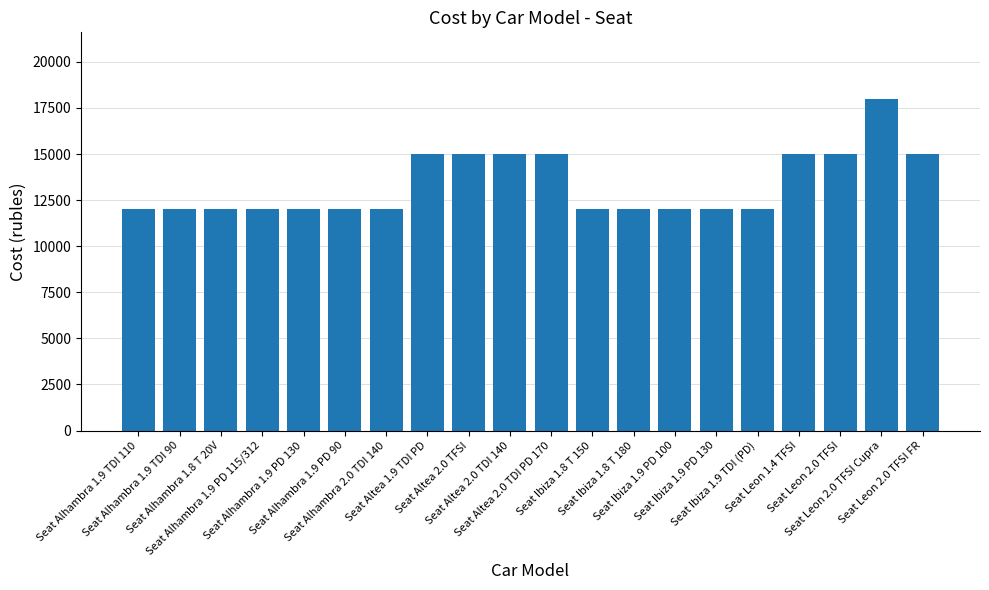

What is the value of the 2nd bar from the left?

12000